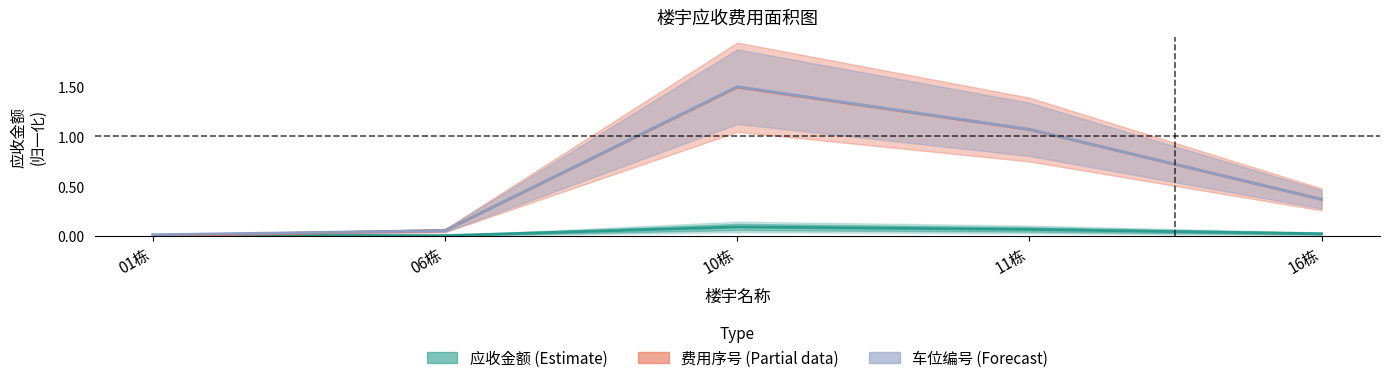

Reading left to right, list all the values displayed in this chart.

应收金额 (Estimate): 01栋=0.0	06栋=0.0	10栋=0.1	11栋=0.1	16栋=0.0
费用序号 (Partial): 01栋=0.0	06栋=0.1	10栋=1.5	11栋=1.1	16栋=0.4
车位编号 (Forecast): 01栋=0.0	06栋=0.1	10栋=1.5	11栋=1.1	16栋=0.4